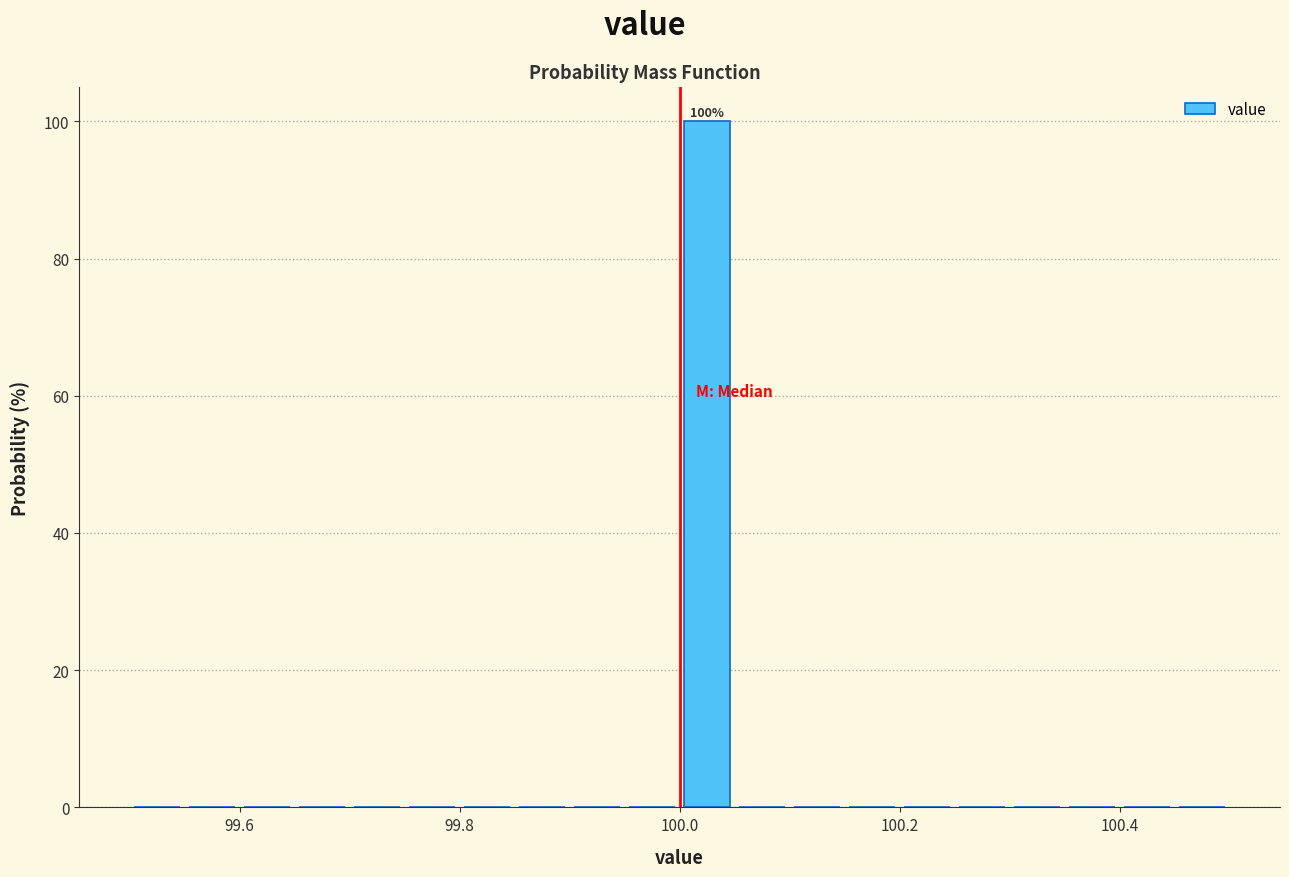

Read against the x-axis, roughly where is the centre of the tallest bar?

100.02